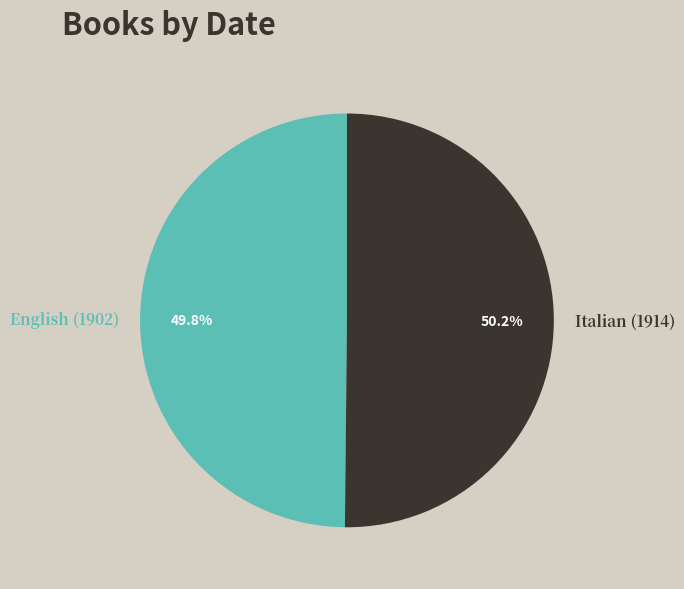

What portion of the pie excludes English (1902)?

50.2%